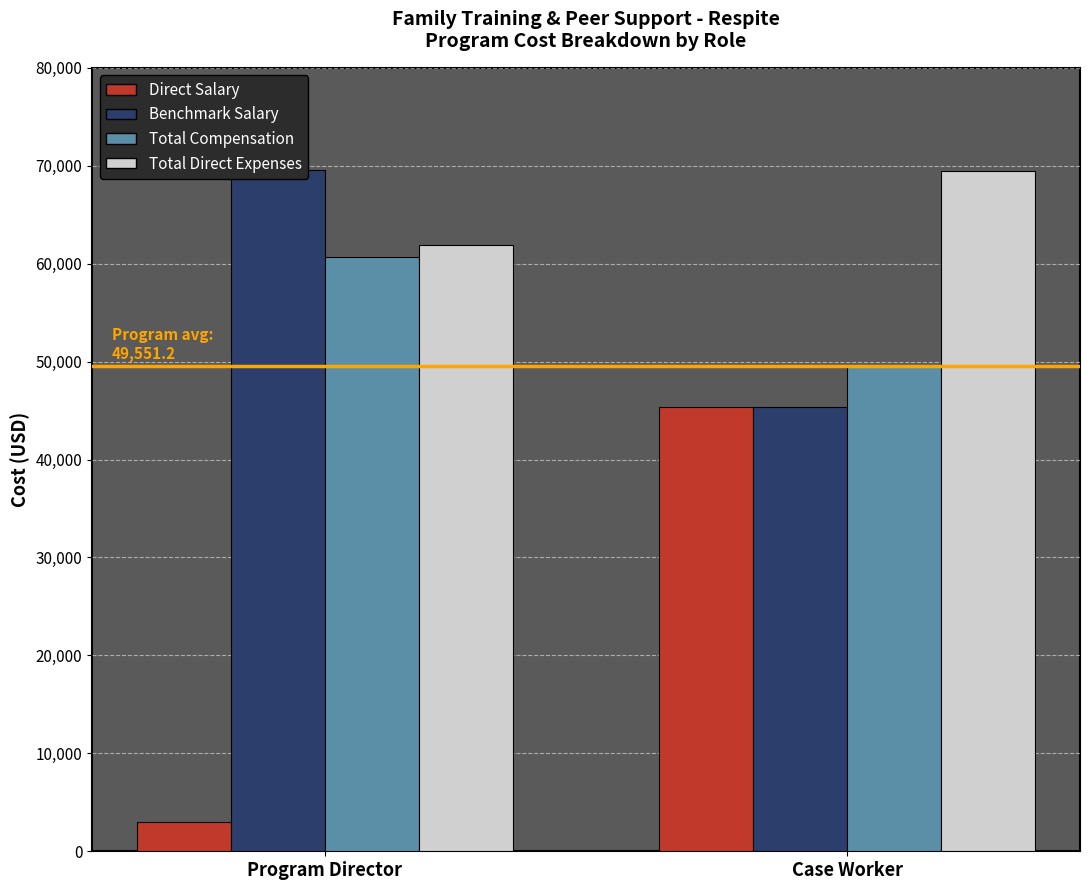

Reading right to left, extract all data points from this chart.

Direct Salary: 45375.2	3000.0
Benchmark Salary: 45375.2	69600.0
Total Compensation: 49551.2	60650.7
Total Direct Expenses: 69474.6	61867.2